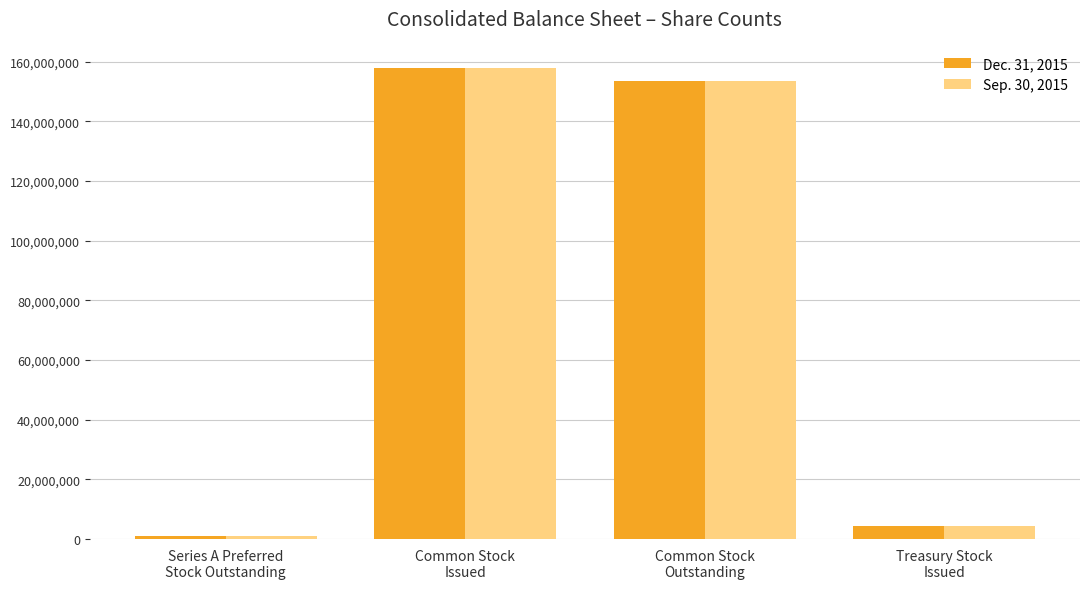

What is the value of the Dec. 31, 2015 bar at the 3rd from the left?

153483050